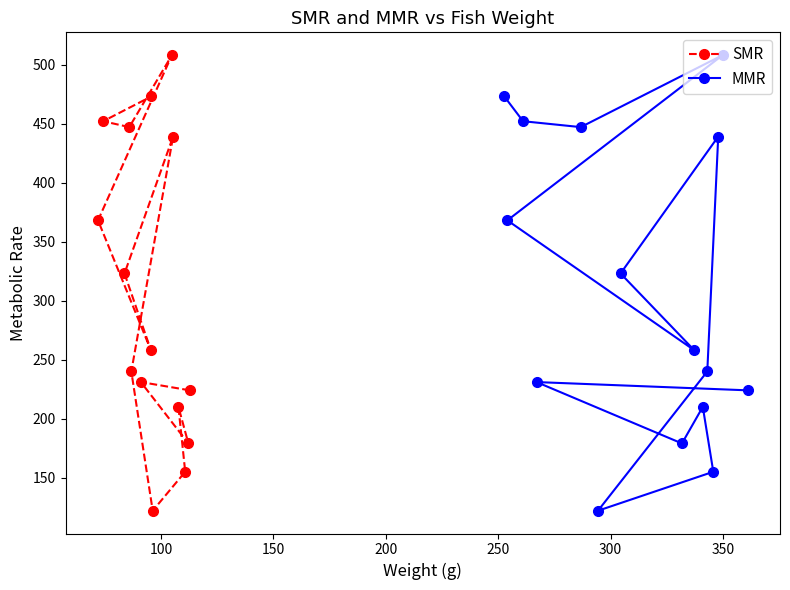

What is the minimum value for SMR?

122